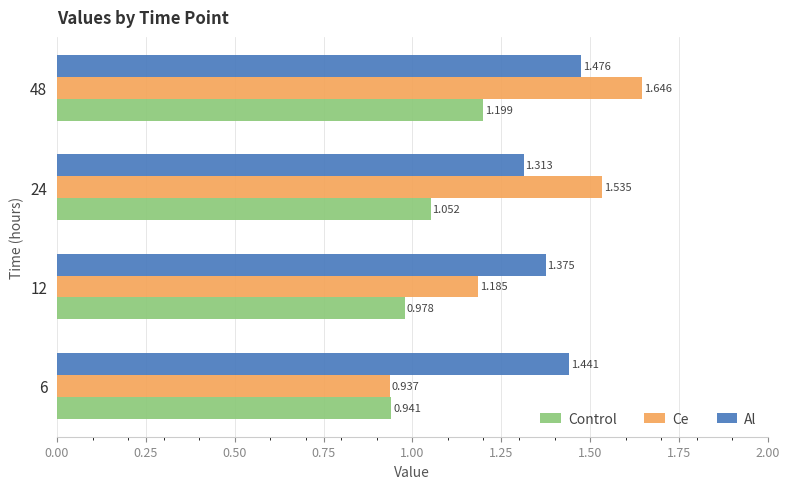

How many data points does each series have?

4